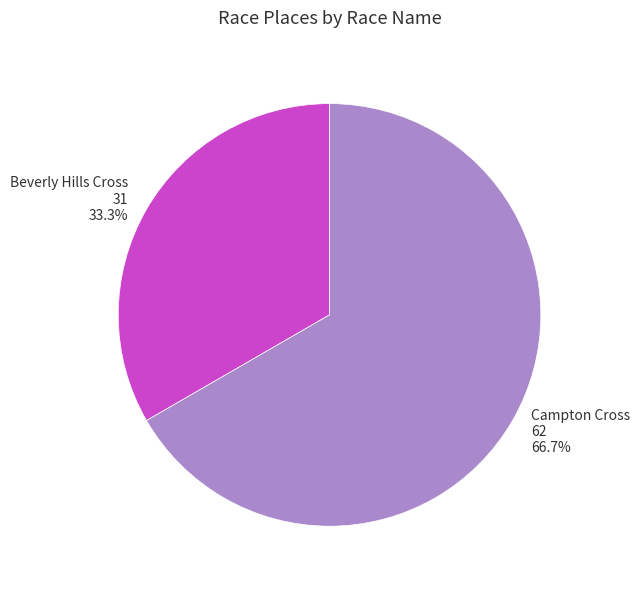

What percentage is NOT represented by Beverly Hills Cross?

66.7%